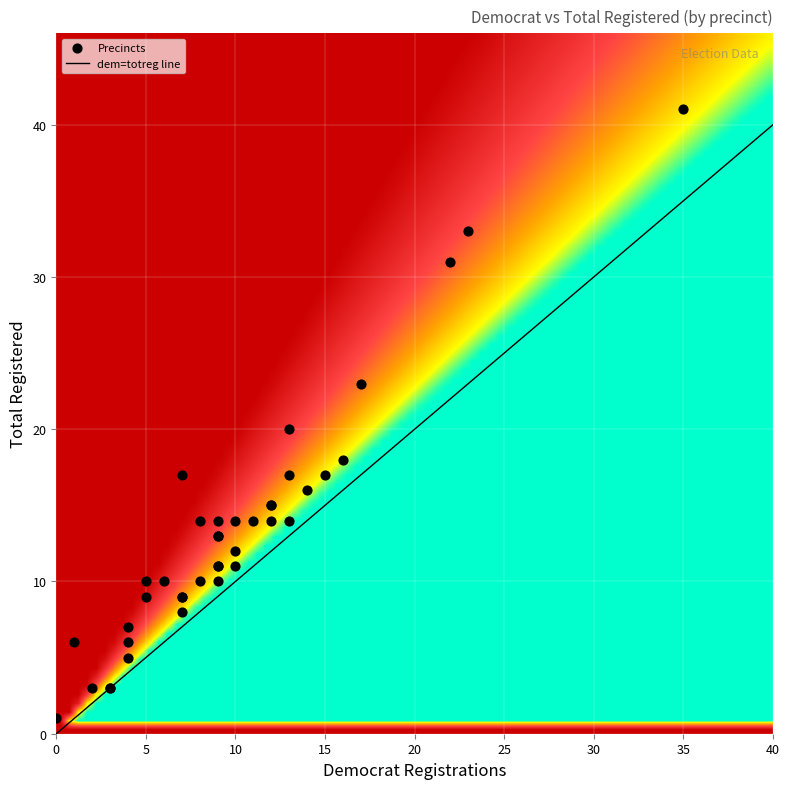

What Y value in the scatter plot is closest to 21?

20